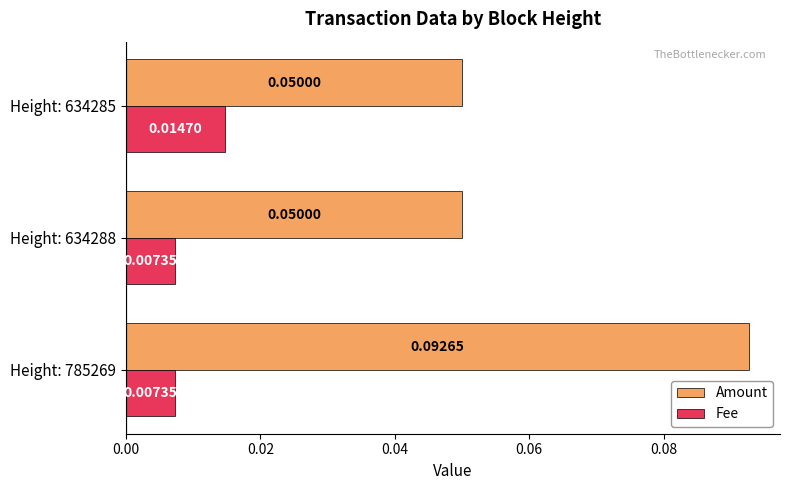

At how many categories does at least one series exceed 0?

3